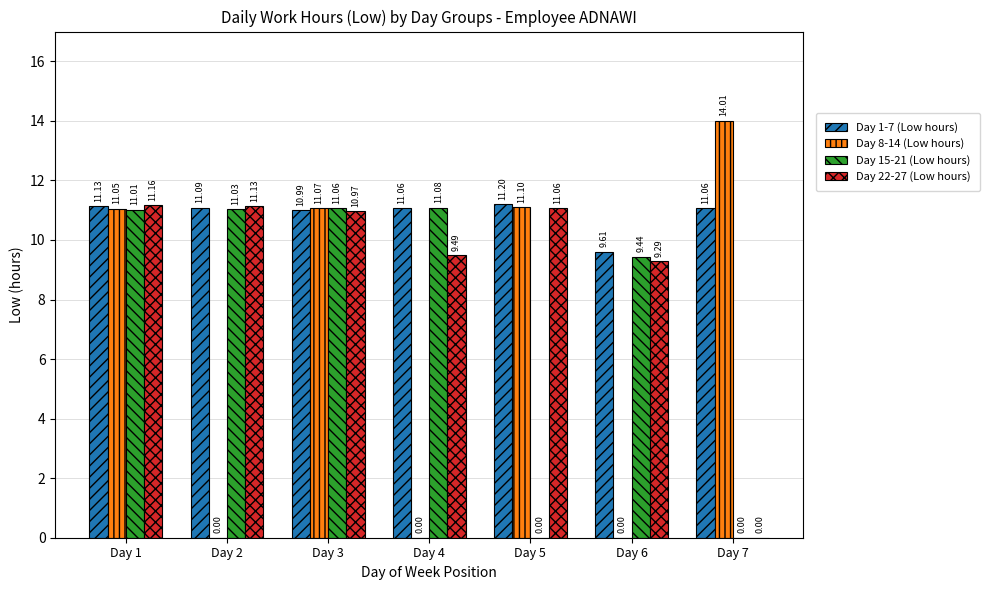

Which series has the largest total across all categories?

Day 1-7 (Low hours)